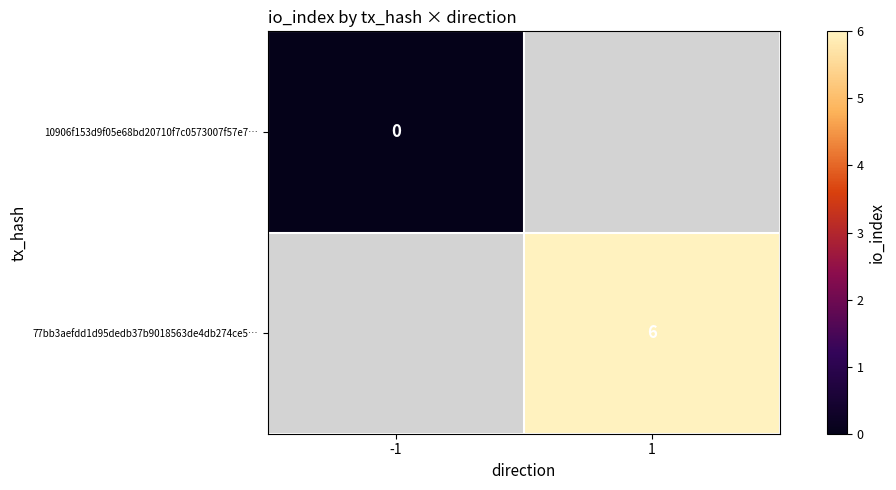

The 77bb3aefdd1d95dedb37b9018563de4db274ce5… series shows 3 at 1. True or false?

False